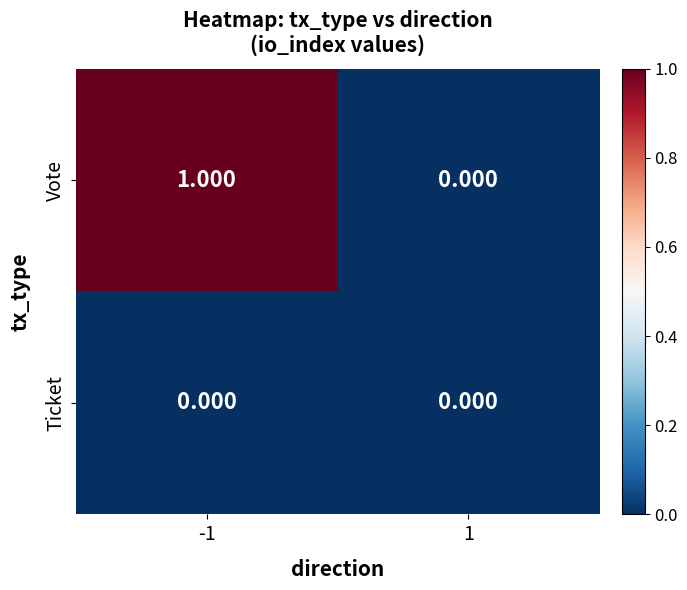

Which series has the largest total across all categories?

Vote